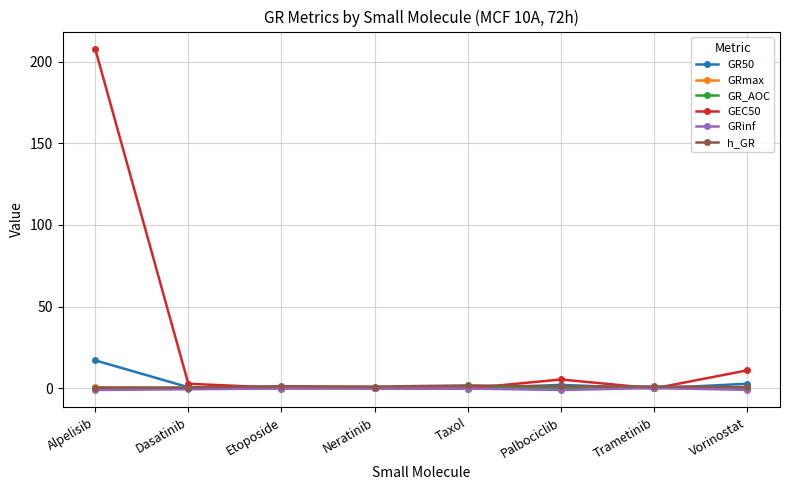

Which category has the highest value in the GR50 series?

Alpelisib